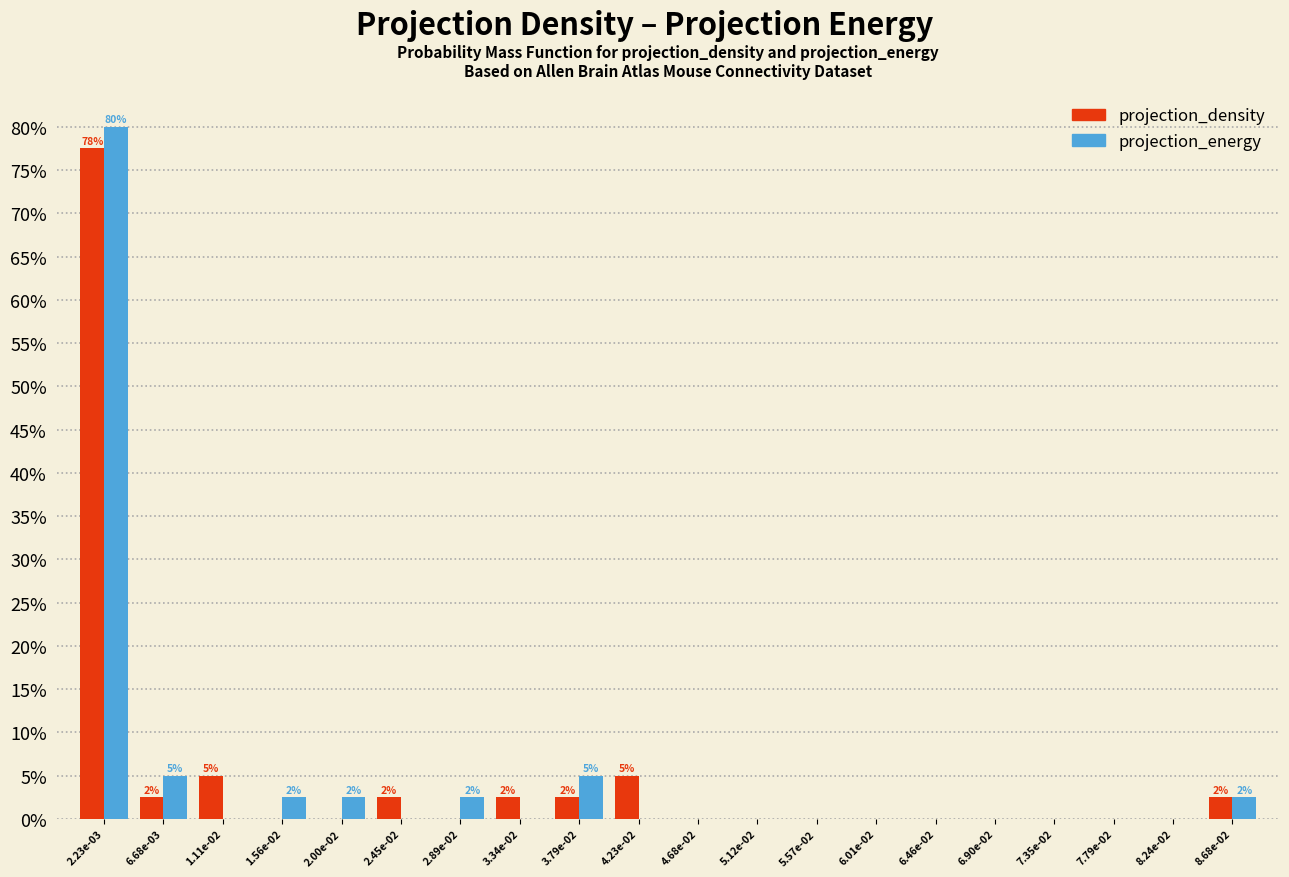

The value of projection_density at 2.00e-02 is -42.8. True or false?

False